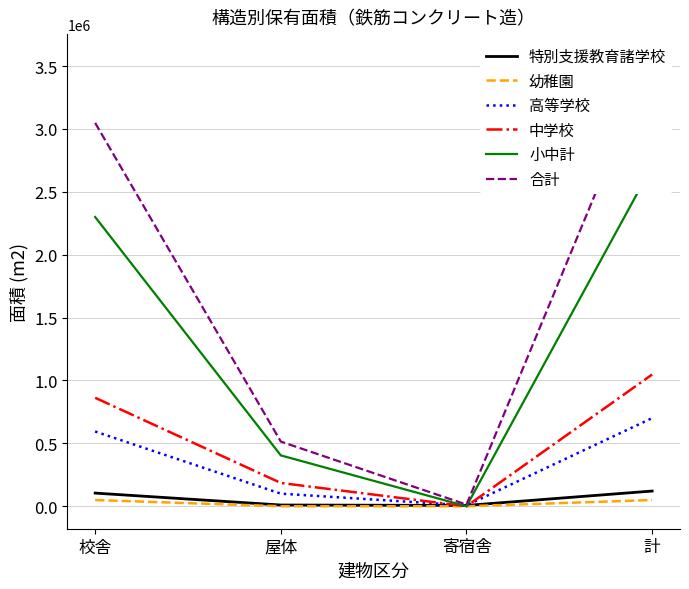

At which category does the chart reach its minimum across all series?

屋体